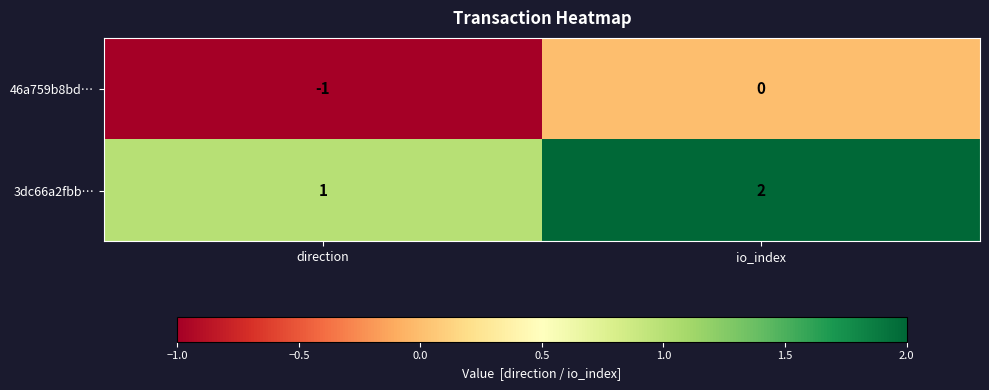

Rank the series at io_index from highest to lowest value.

3dc66a2fbb…, 46a759b8bd…